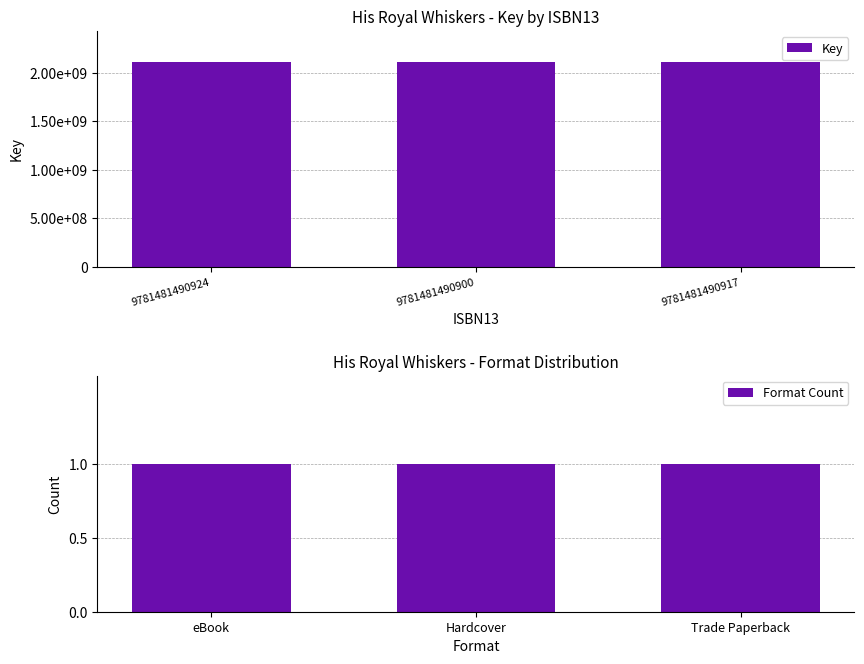

Which series has the widest spread of values?

Key